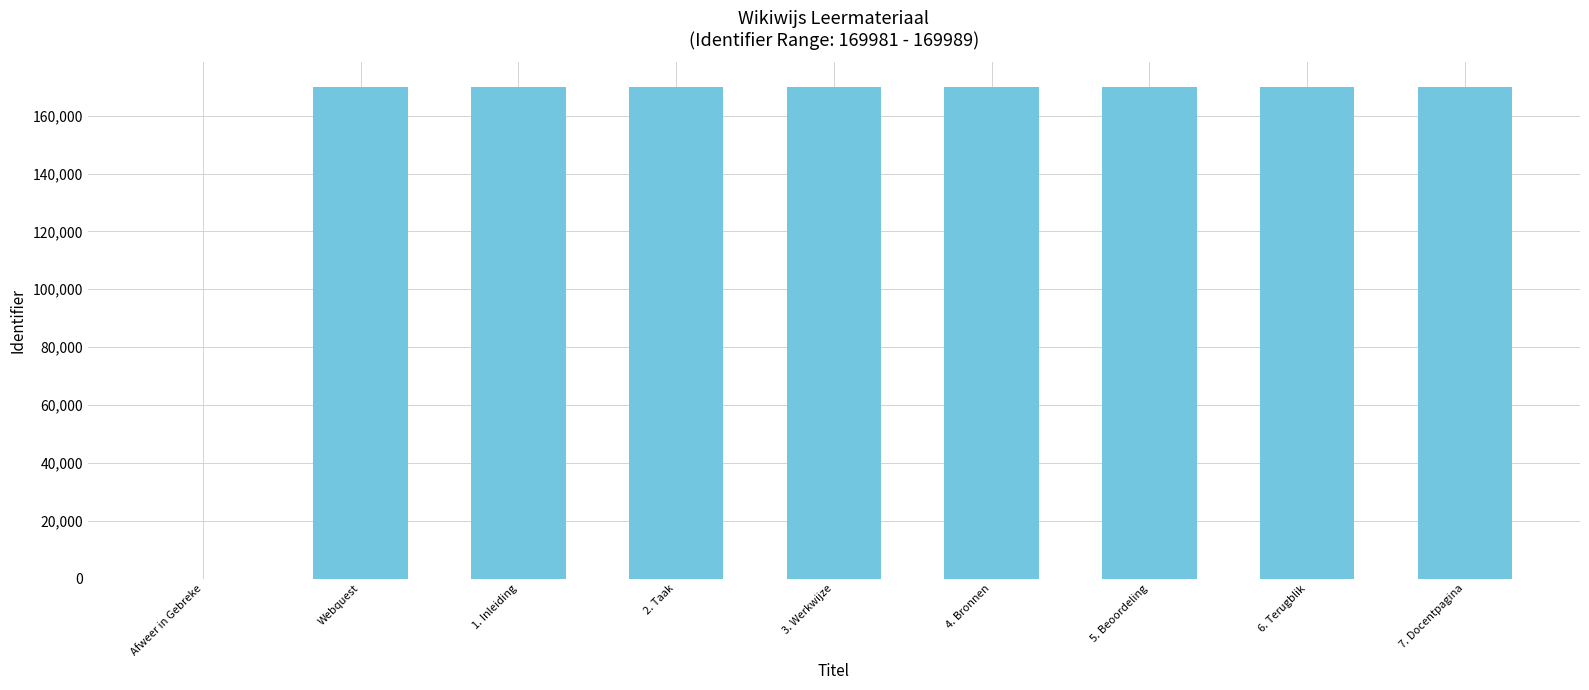

What is the change in value from 2. Taak to 4. Bronnen?

+2